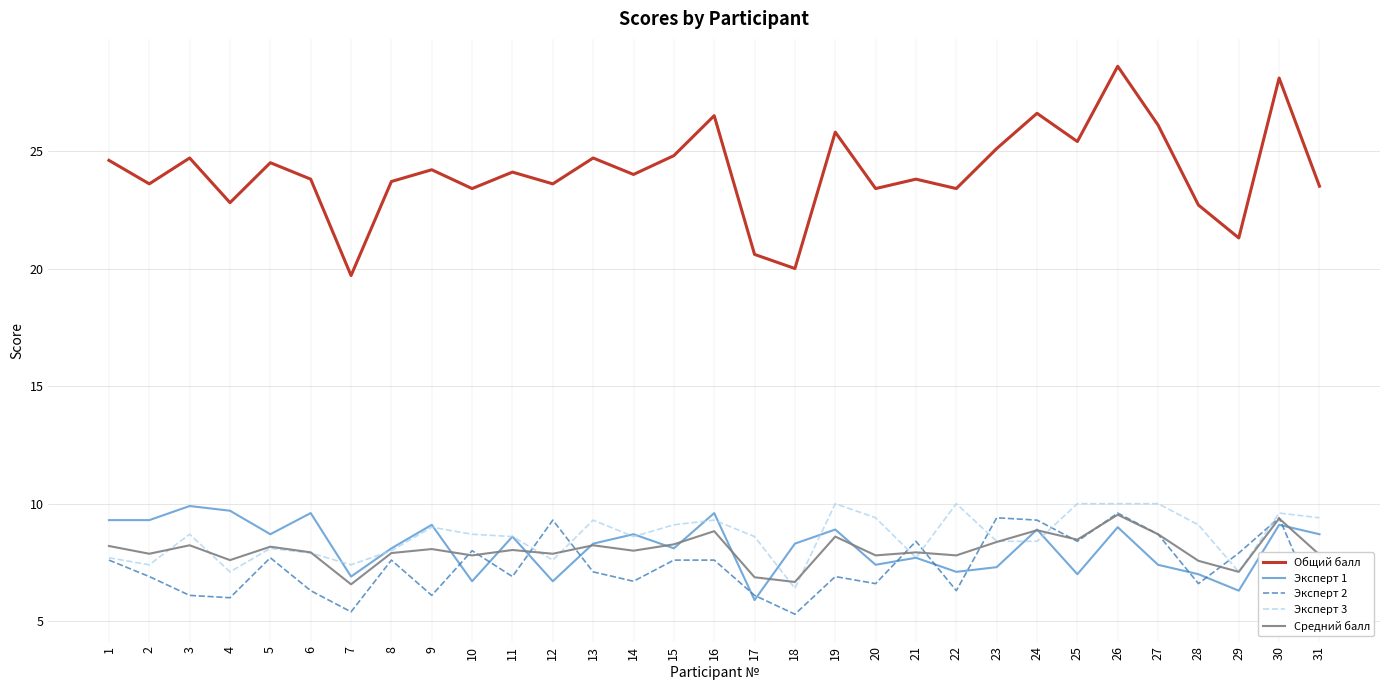

True or false: Общий балл and Средний балл cross at least once.

False